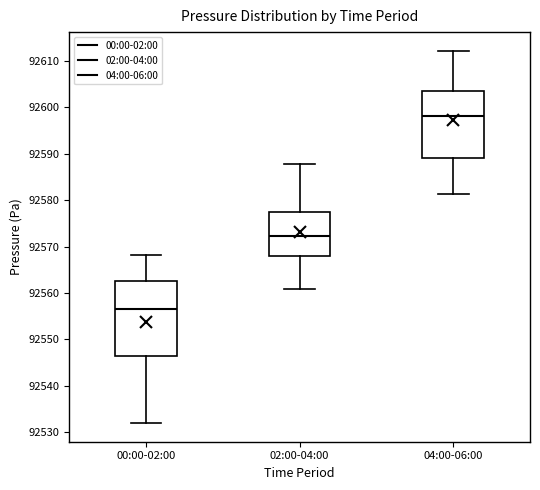

Which box's median line is the lowest?

00:00-02:00